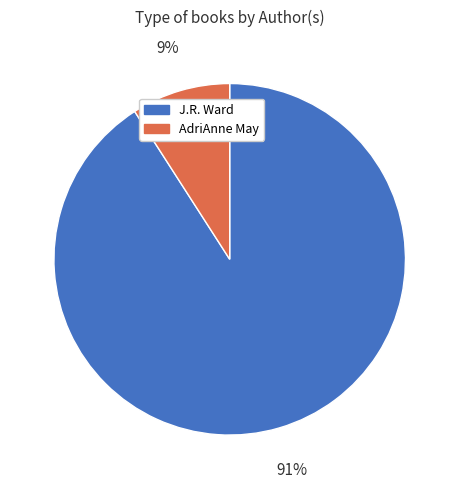

To the nearest percent, what is the average slice percentage?

50%